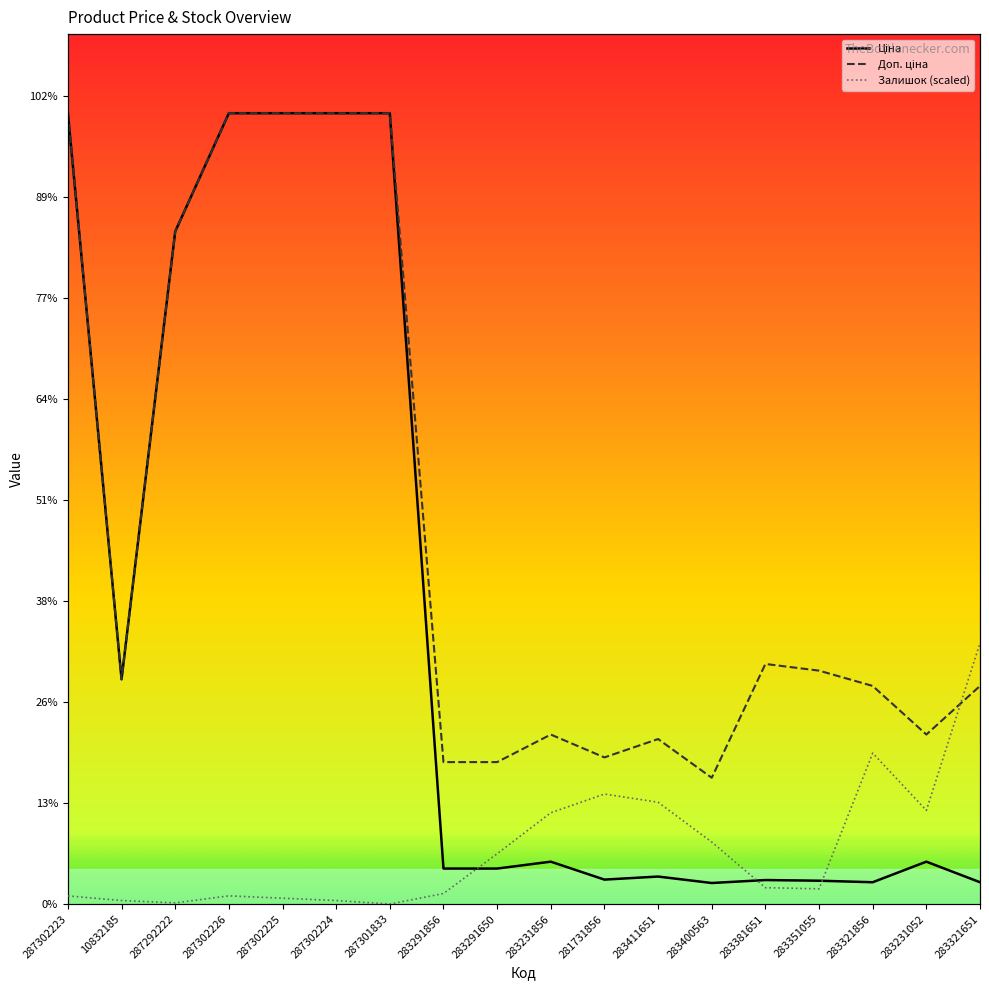

Between which two adjacent categories do Залишок and Ціна first intersect?

283291856 and 283291650